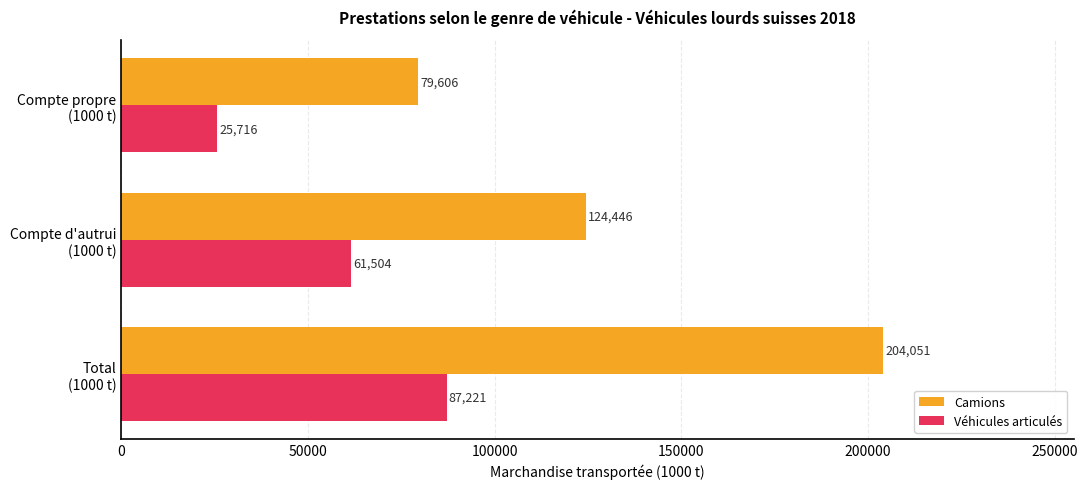

At which label is Camions closest to 141828?

Compte d'autrui
(1000 t)